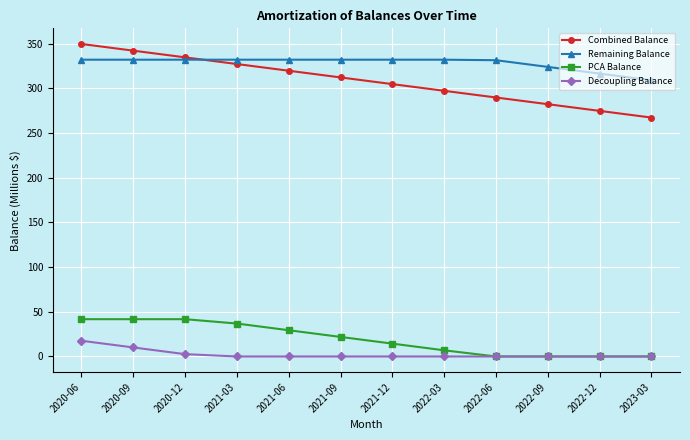

Which series changed the most between 2020-06 and 2023-03?

Combined Balance